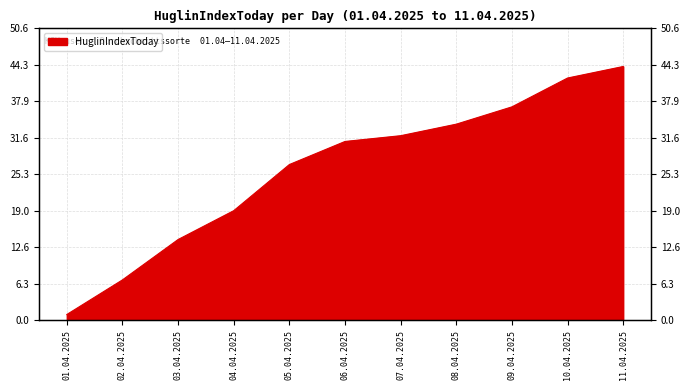

List the labels in order of value, largest first.

11.04.2025, 10.04.2025, 09.04.2025, 08.04.2025, 07.04.2025, 06.04.2025, 05.04.2025, 04.04.2025, 03.04.2025, 02.04.2025, 01.04.2025